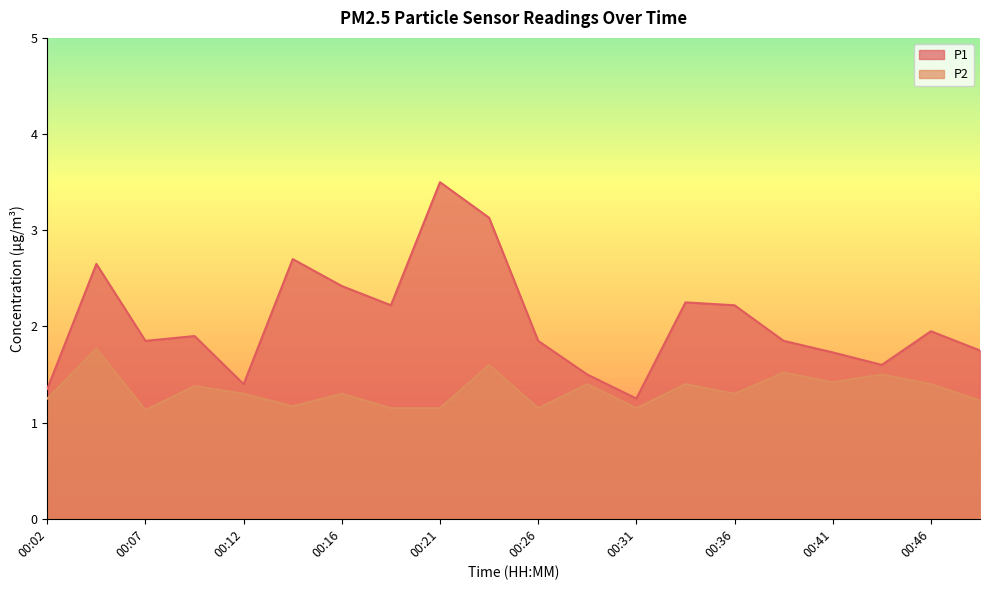

Rank the series at 00:12 from highest to lowest value.

P1, P2